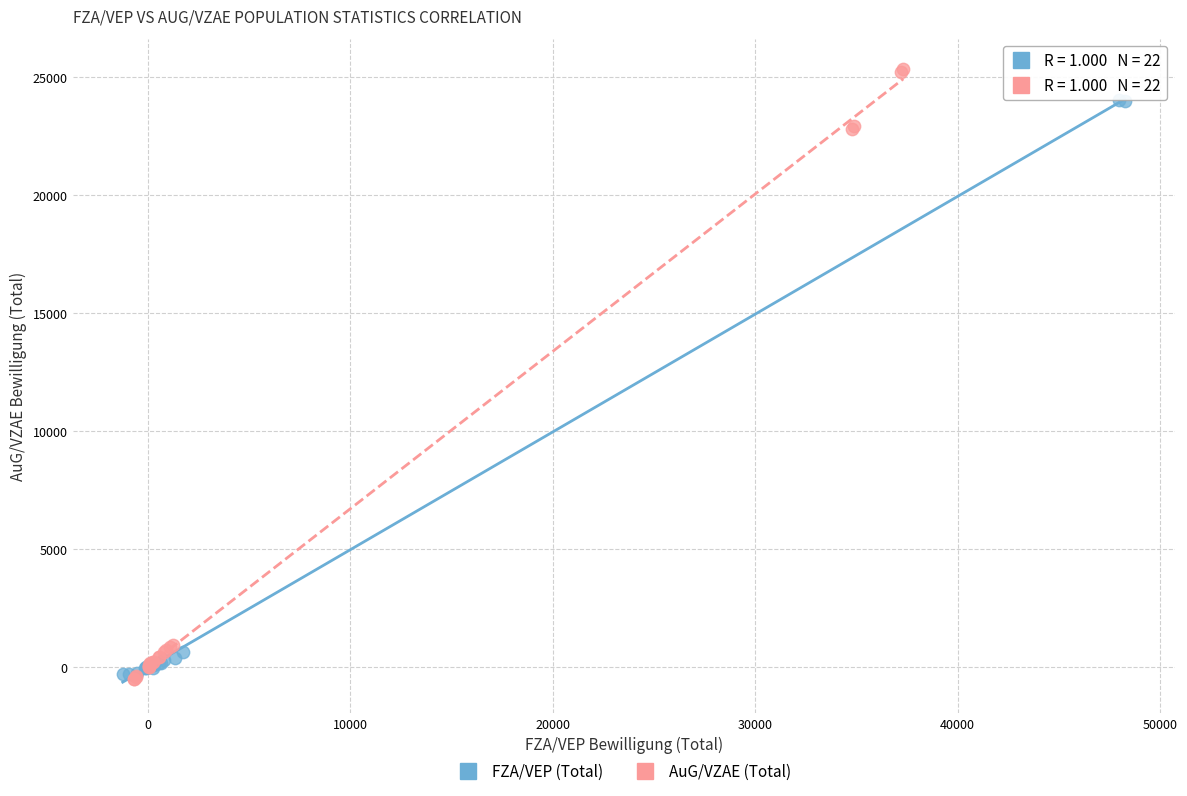

Which series reaches the maximum Y coordinate?

AuG/VZAE (Total)